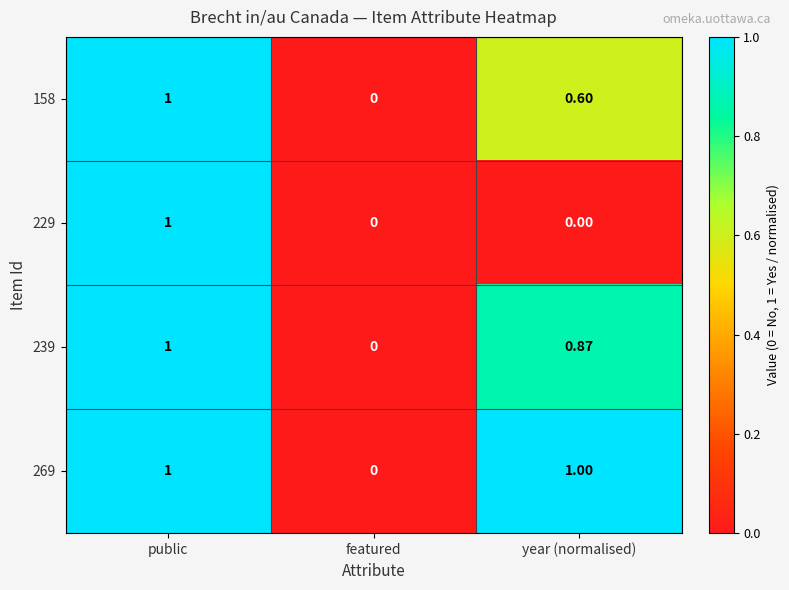

Which category has the highest value in the 158 series?

public